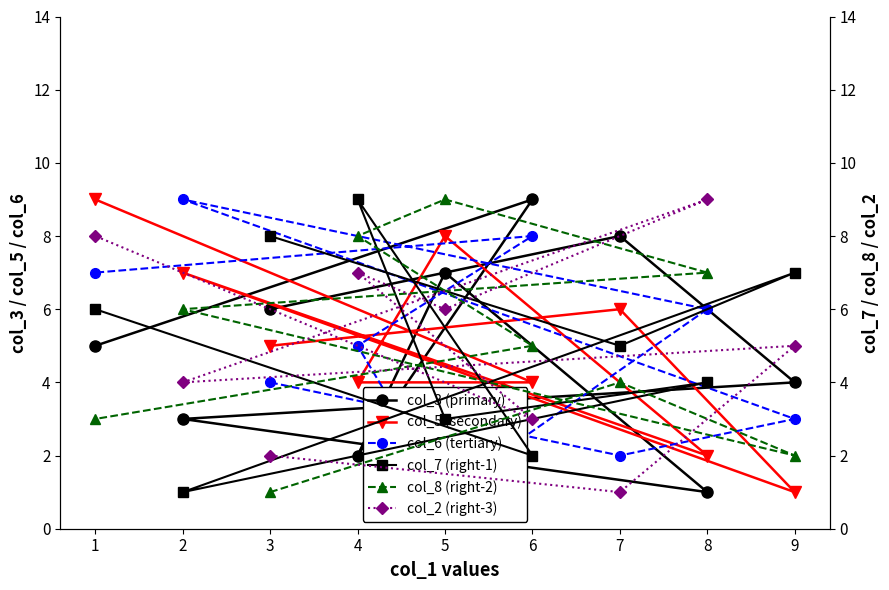

At how many categories does at least one series exceed 2?

9